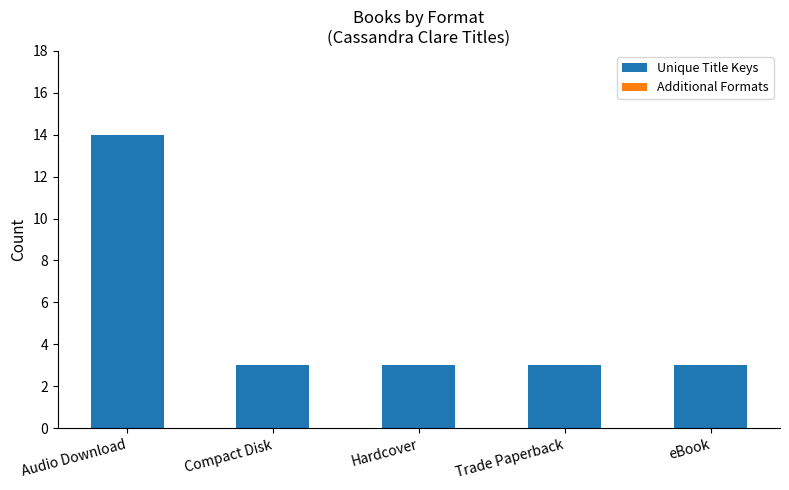

What is the label of the 5th bar from the right?

Audio Download